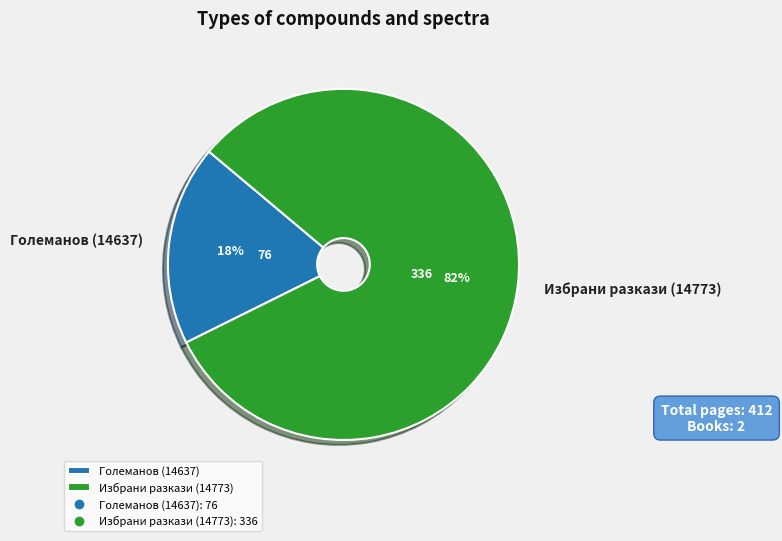

To the nearest percent, what is the average slice percentage?

50%